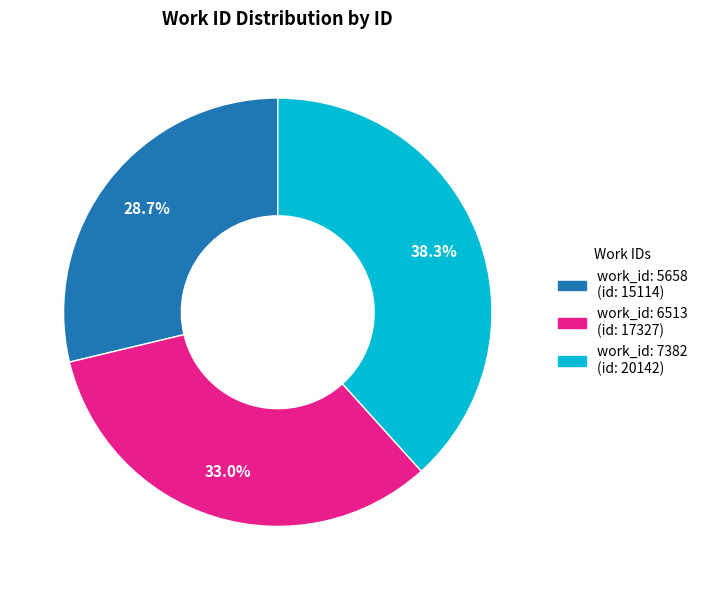

Is there a majority slice in this chart?

No